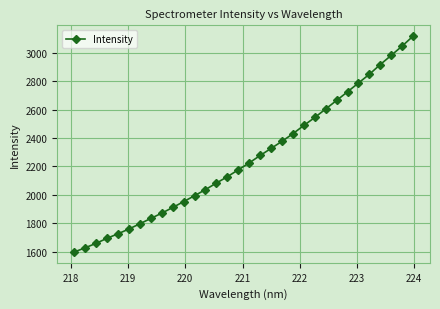

What is the greatest value displayed?

3117.1